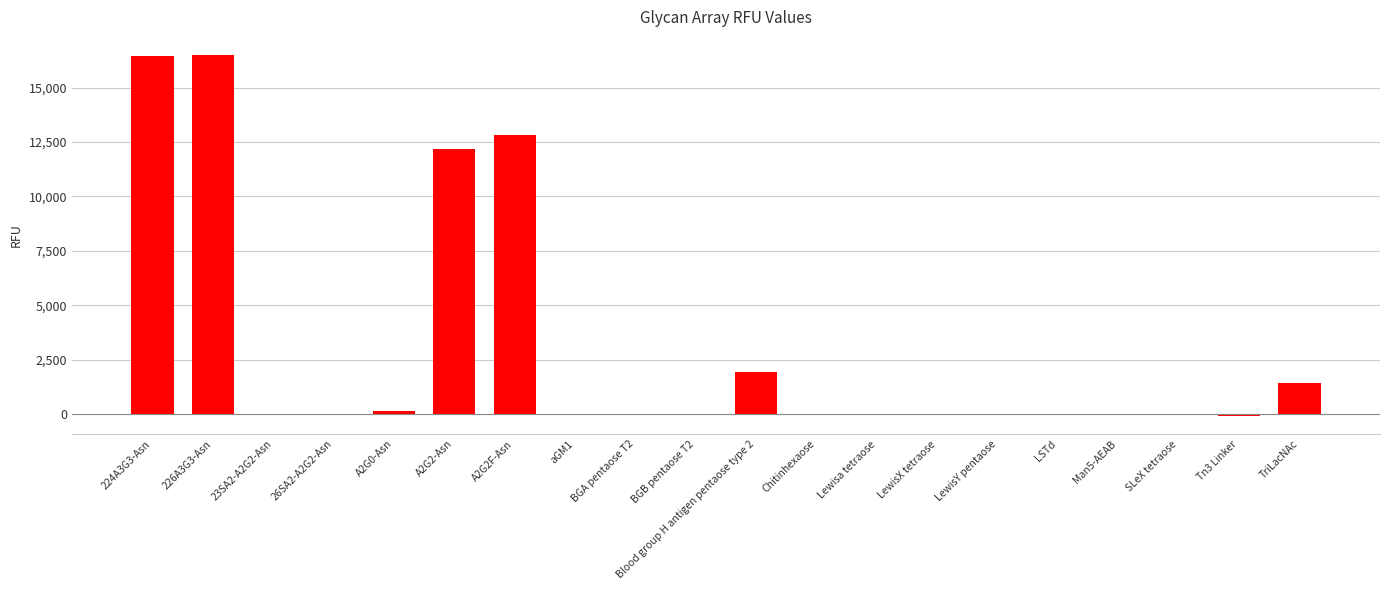

What is the sum of all values?

61392.8